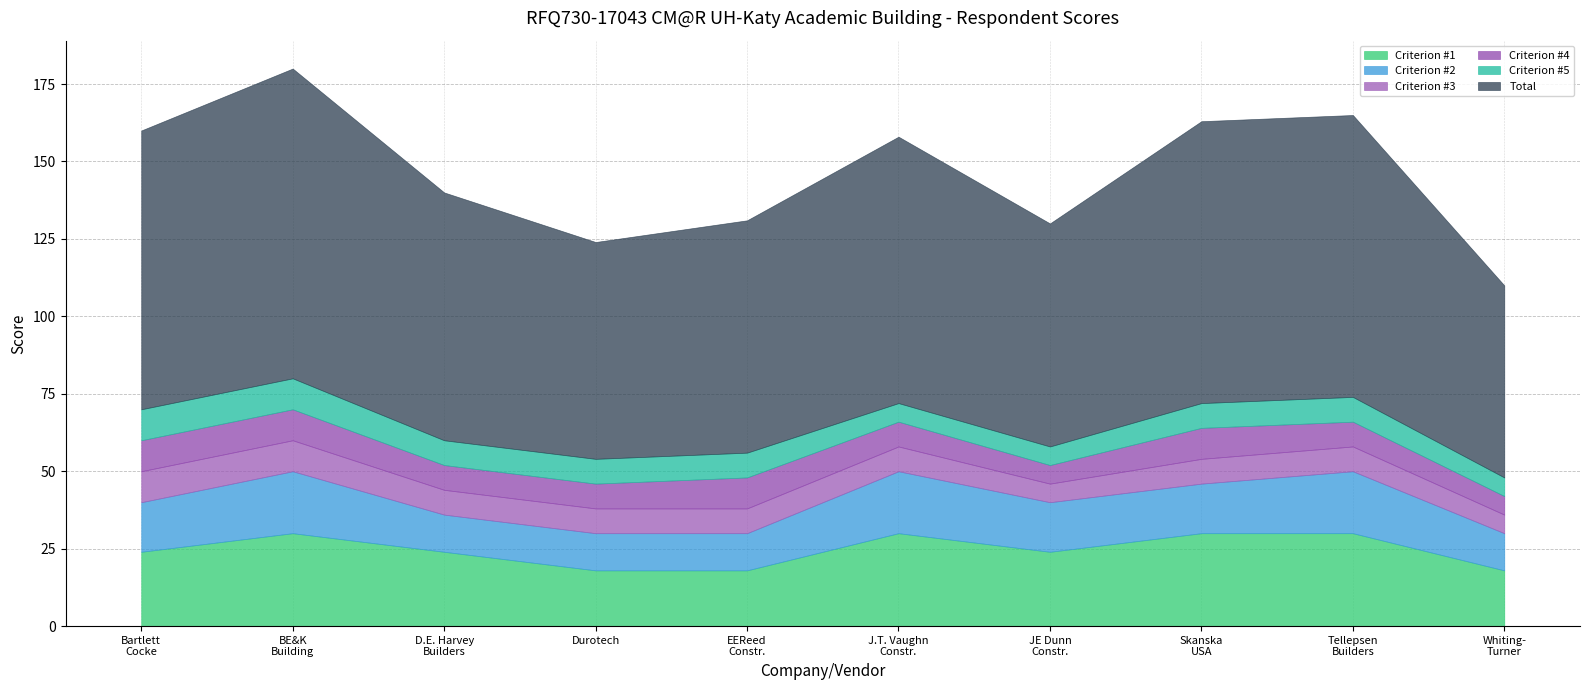

At which label does Criterion #5 reach its minimum?

J.T. Vaughn Construction, LLC